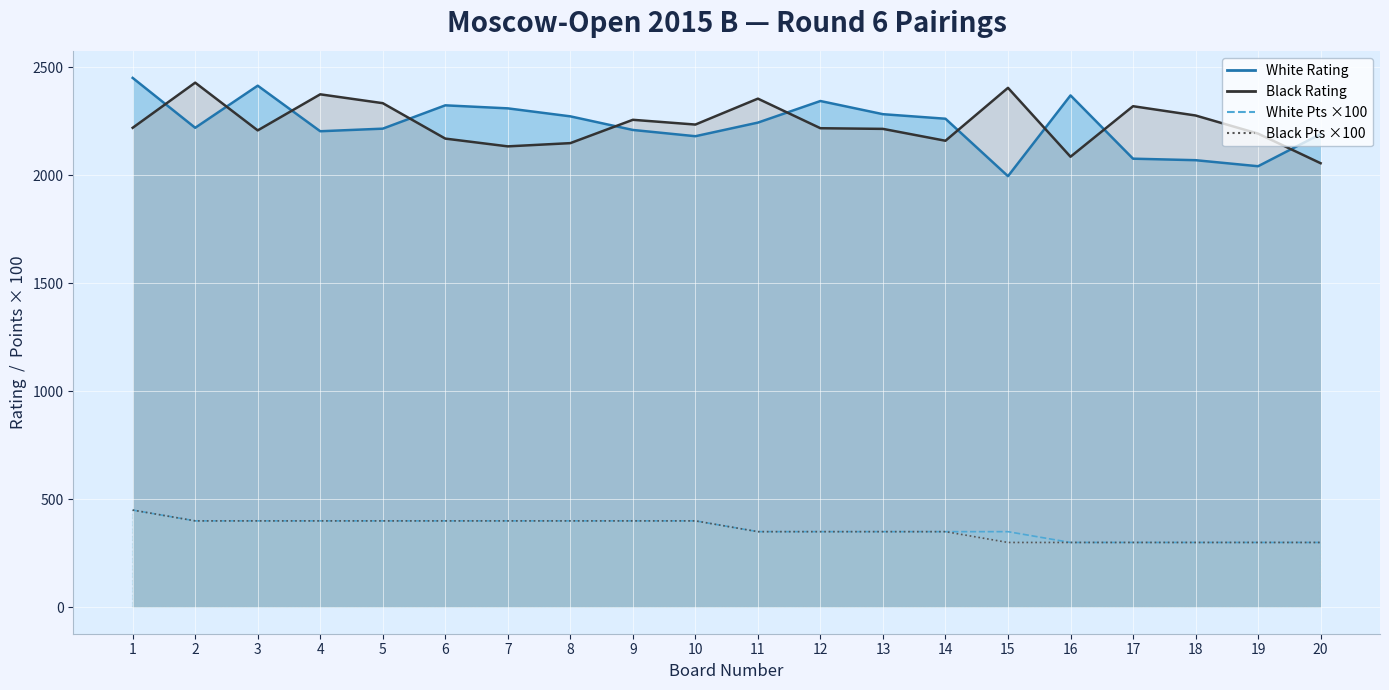

Rank the series at 14 from highest to lowest value.

White Rating line, Black Rating line, White Pts ×100 line, Black Pts ×100 line